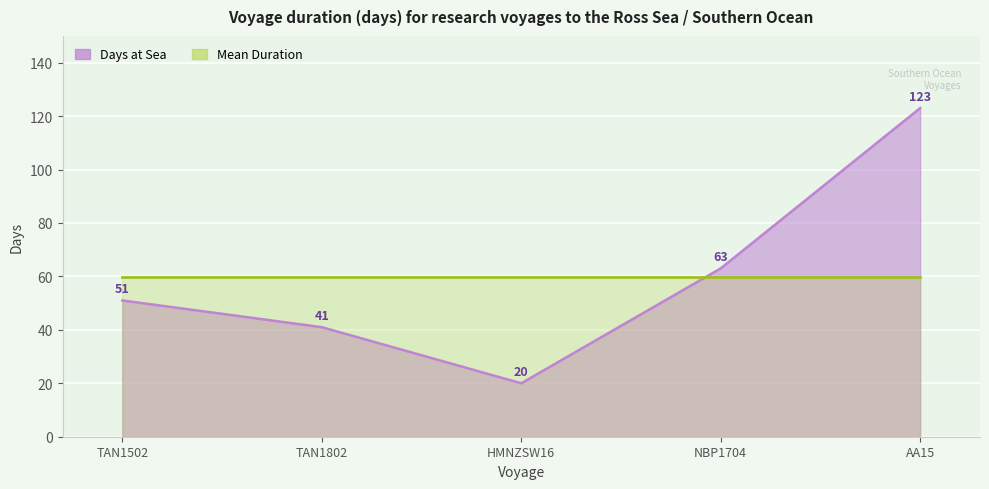

Rank the categories by value from highest to lowest.

AA15, NBP1704, TAN1502, TAN1802, HMNZSW16